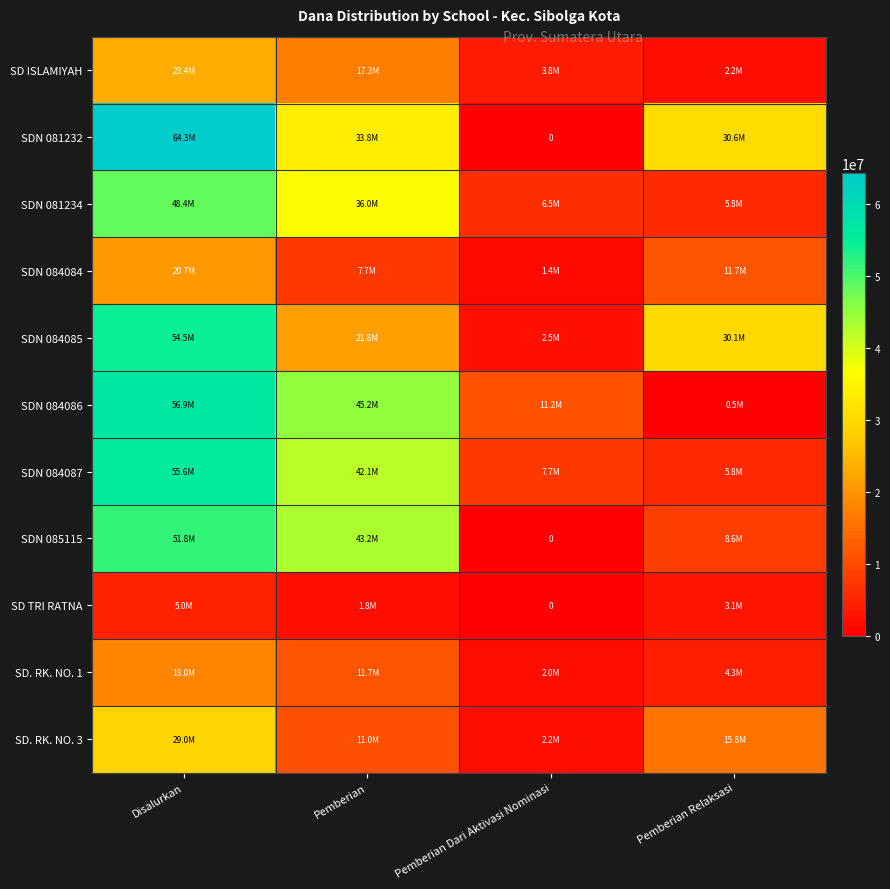

Rank the series at Pemberian from lowest to highest value.

SD TRI RATNA, SDN 084084, SD. RK. NO. 3, SD. RK. NO. 1, SD ISLAMIYAH, SDN 084085, SDN 081232, SDN 081234, SDN 084087, SDN 085115, SDN 084086